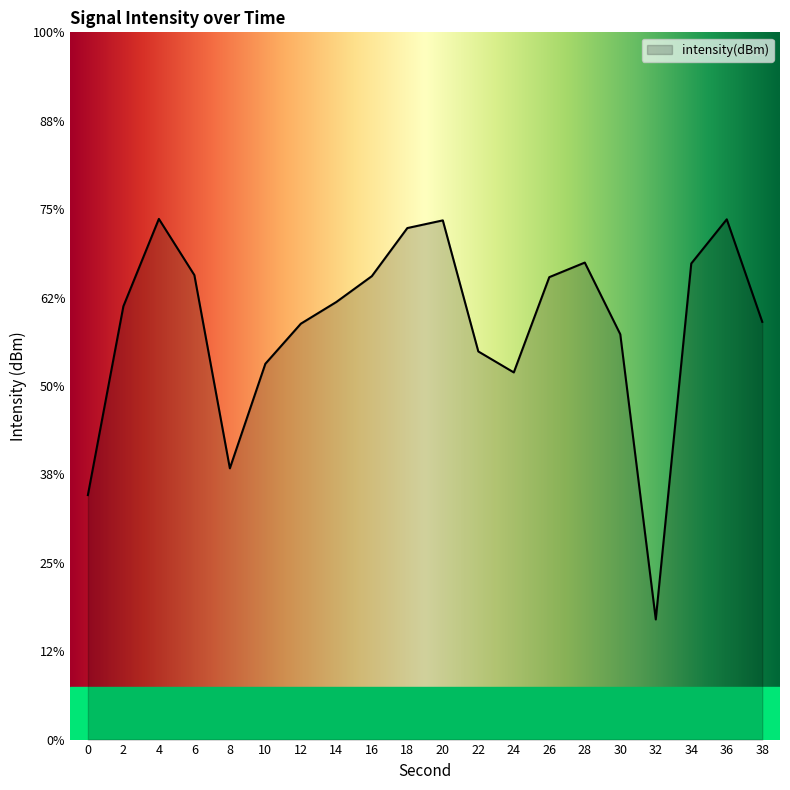

Rank the categories by value from lowest to highest.

32, 0, 8, 24, 10, 22, 30, 12, 38, 2, 14, 26, 16, 6, 34, 28, 18, 20, 36, 4